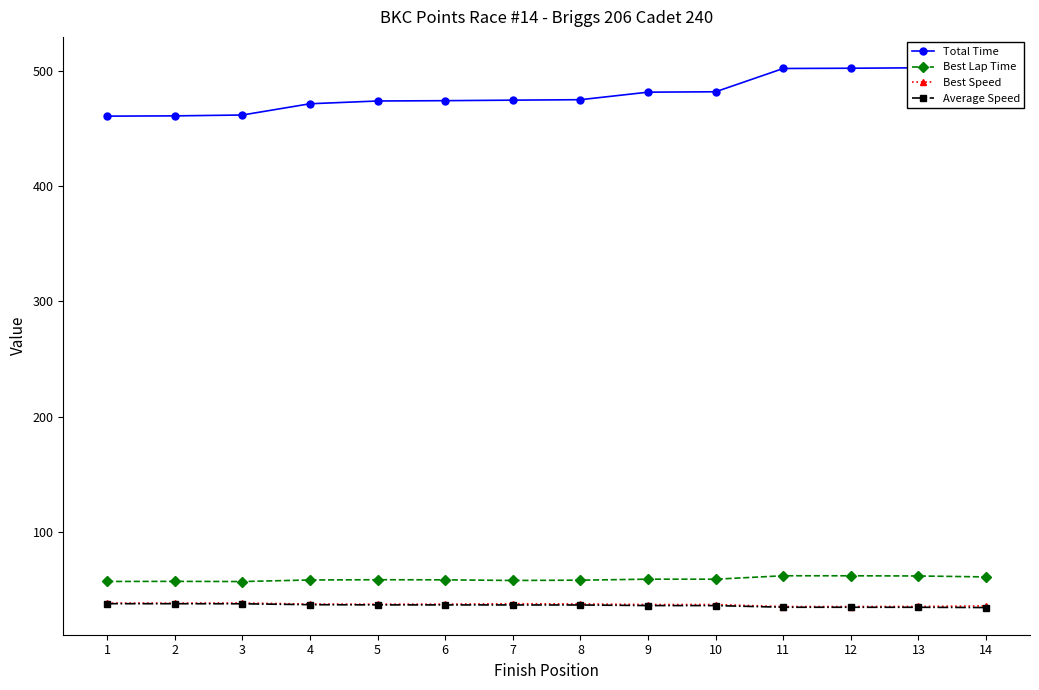

What is the minimum value for Average Speed?

34.1